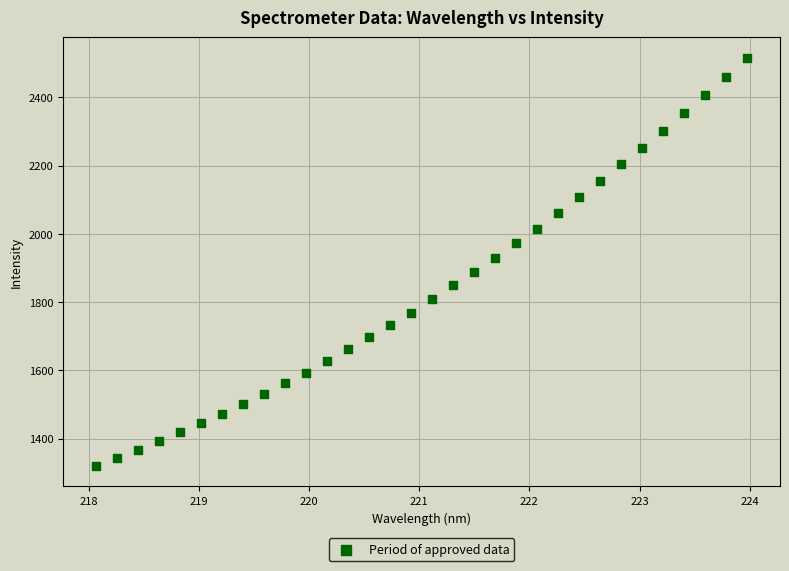

What is the range of X values (max minus min)?

5.9